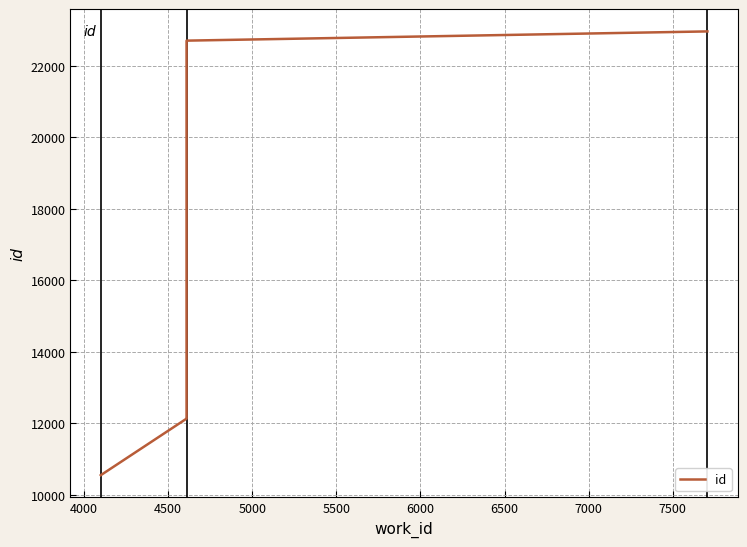

True or false: there are more than 0 points higher than both neighbors.

False